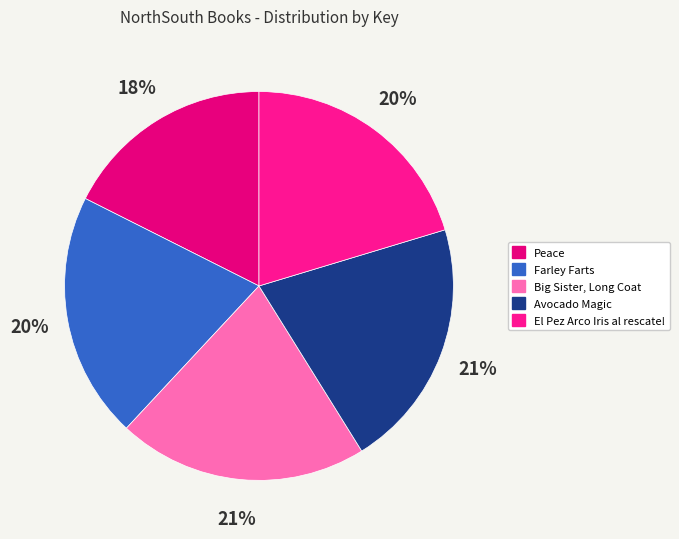

What is the smallest slice in the pie chart?

Peace